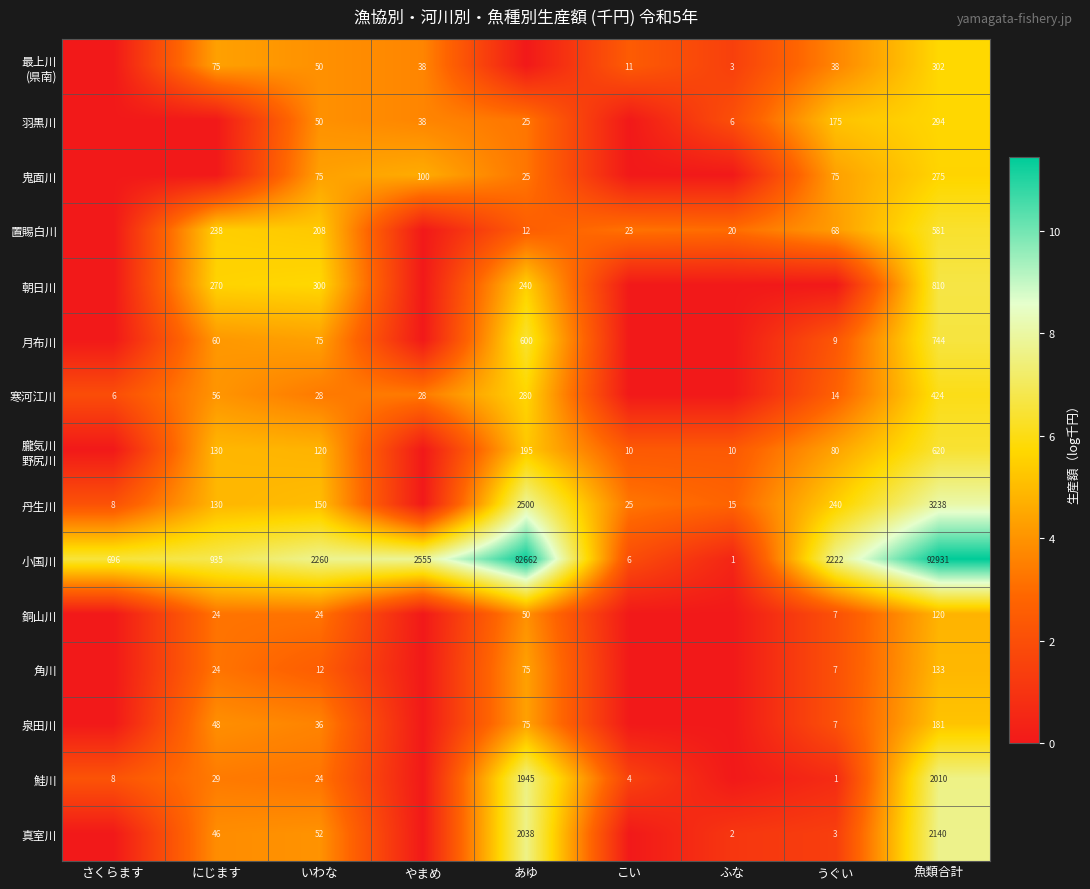

List the series in order of their peak value, lowest first.

銅山川, 角川, 泉田川, 鬼面川, 羽黒川, 最上川 (県南), 寒河江川, 置賜白川, 朧気川 野尻川, 月布川, 朝日川, 鮭川, 真室川, 丹生川, 小国川